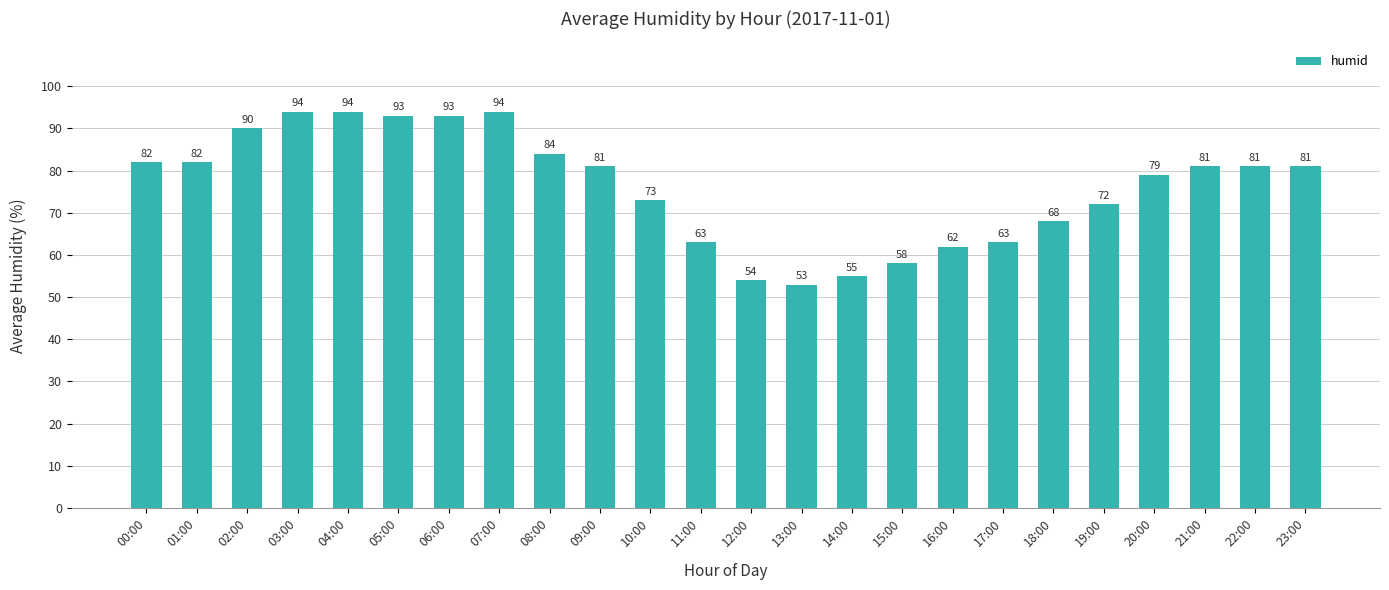

How many categories are shown in the chart?

24